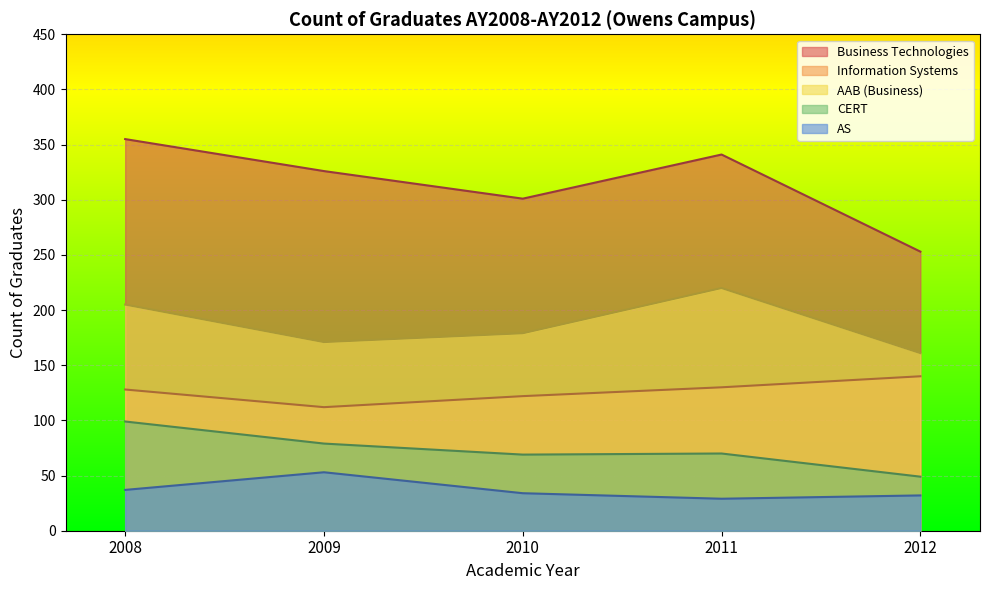

What is the total value across all series at 2010?

705